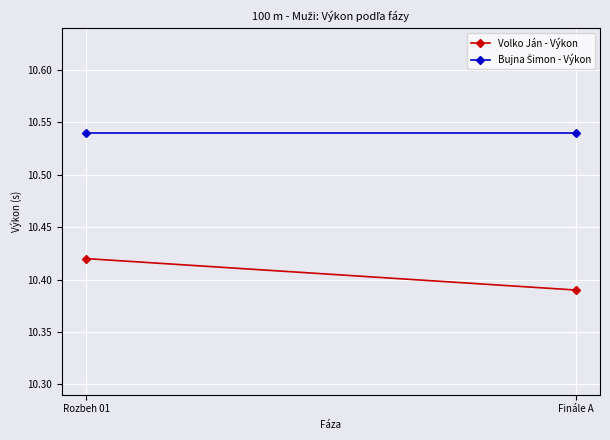

Which series changed the most between Rozbeh 01 and Finále A?

Volko Ján - Výkon